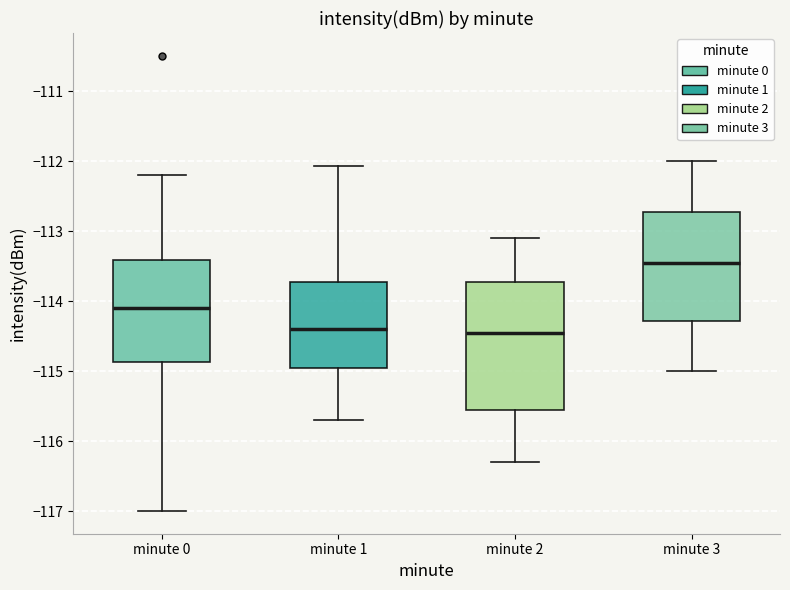

Which box is the tallest, from its lower edge to its upper edge?

minute 2